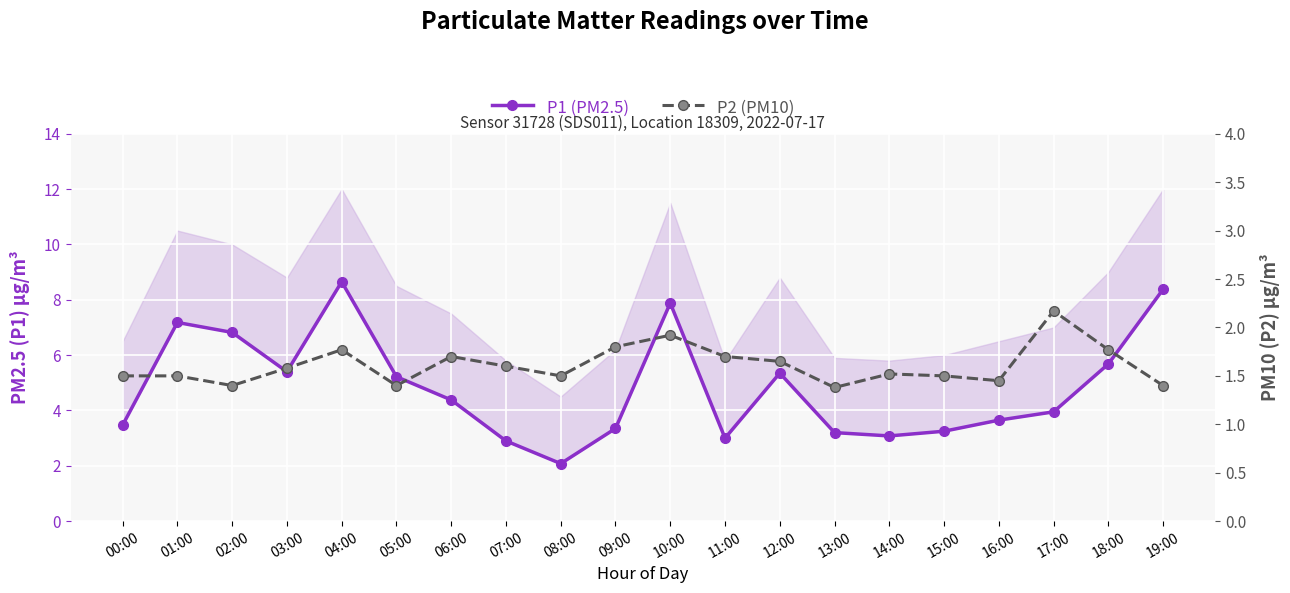

What are all the series names shown in the legend?

P1 (PM2.5), P2 (PM10)